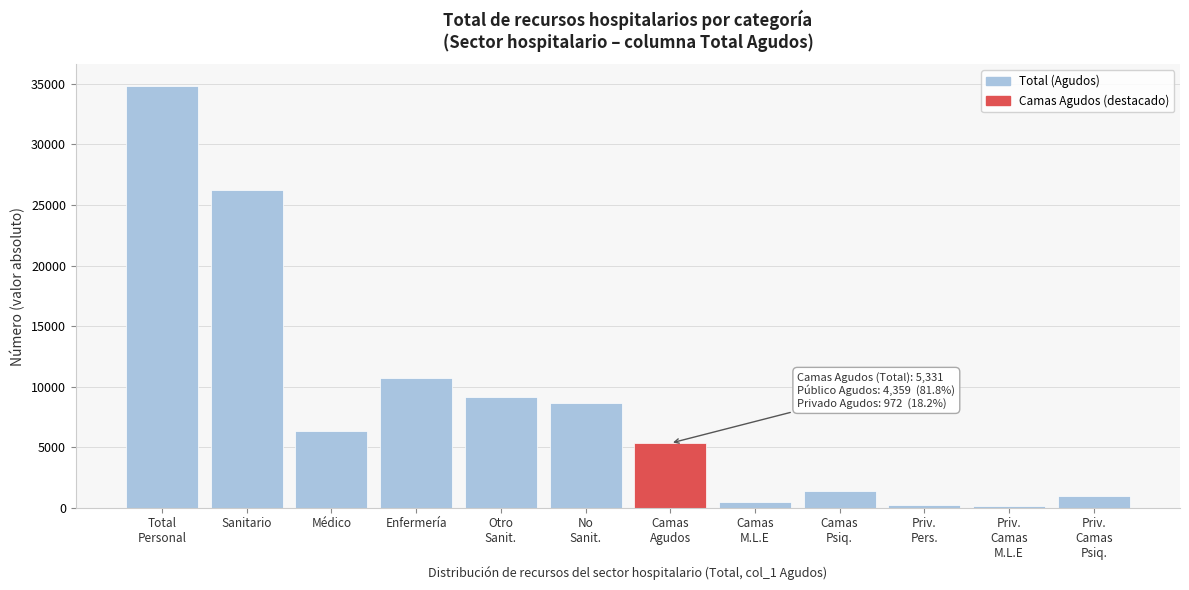

What is the difference between the second highest and second lowest values?

25952